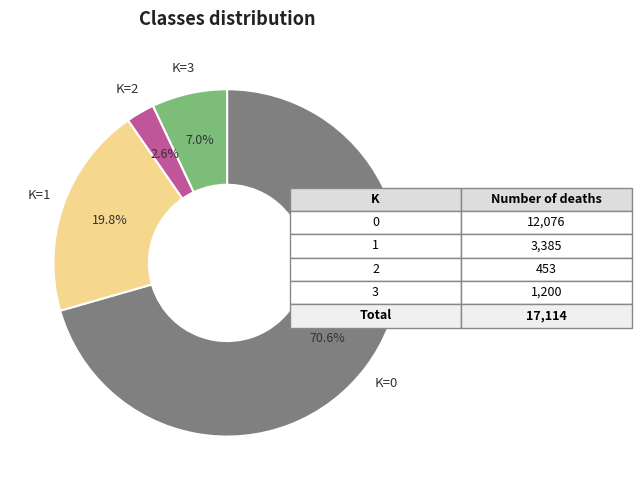

Rank the categories by value from highest to lowest.

K=0, K=1, K=3, K=2